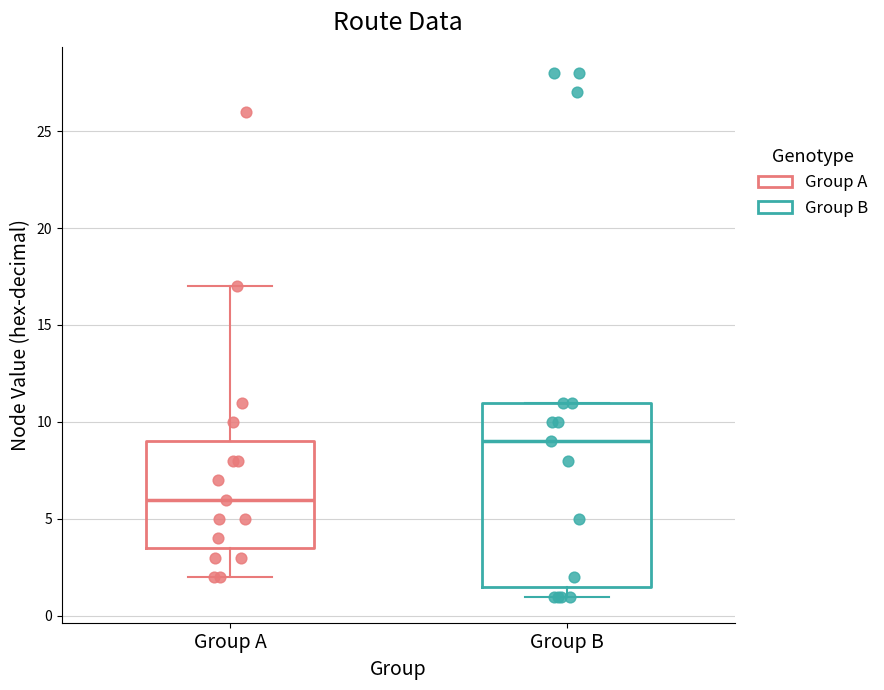

Which box's median line is the lowest?

Group A